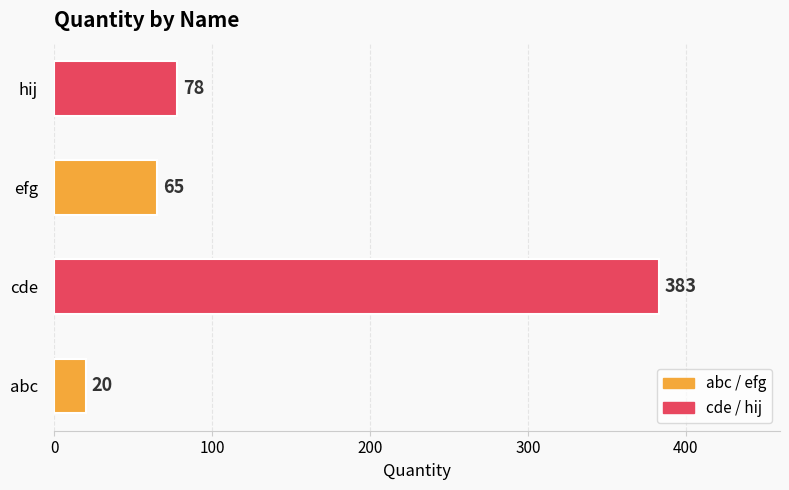

The chart shows a value of 38 at efg. True or false?

False